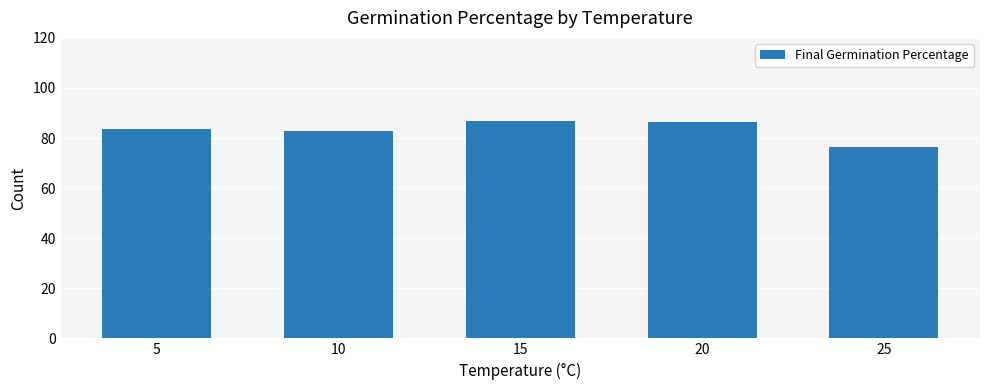

What is the value of the 1st bar from the left?

83.4